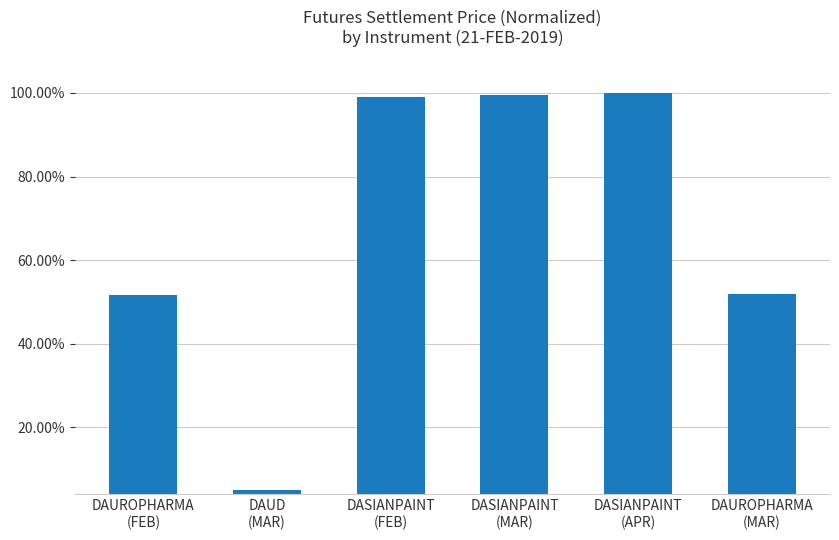

What position from the right is DAUROPHARMA
(FEB)?

6